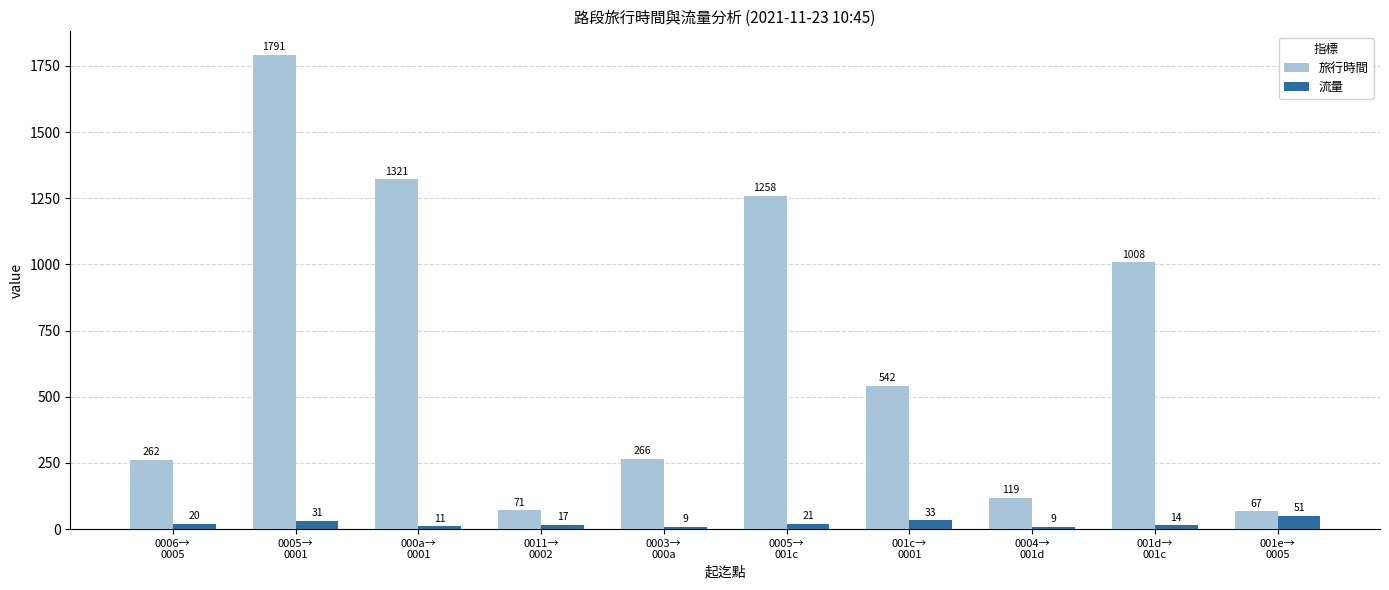

Rank the series by their average value, from lowest to highest.

流量, 旅行時間